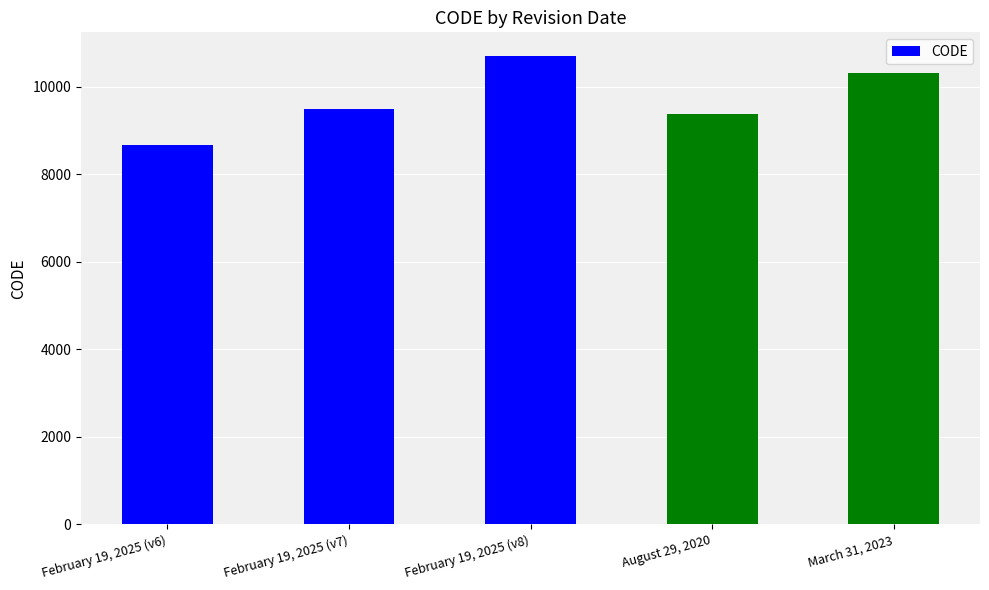

Which category has the highest value across all series?

February 19, 2025 (v8)